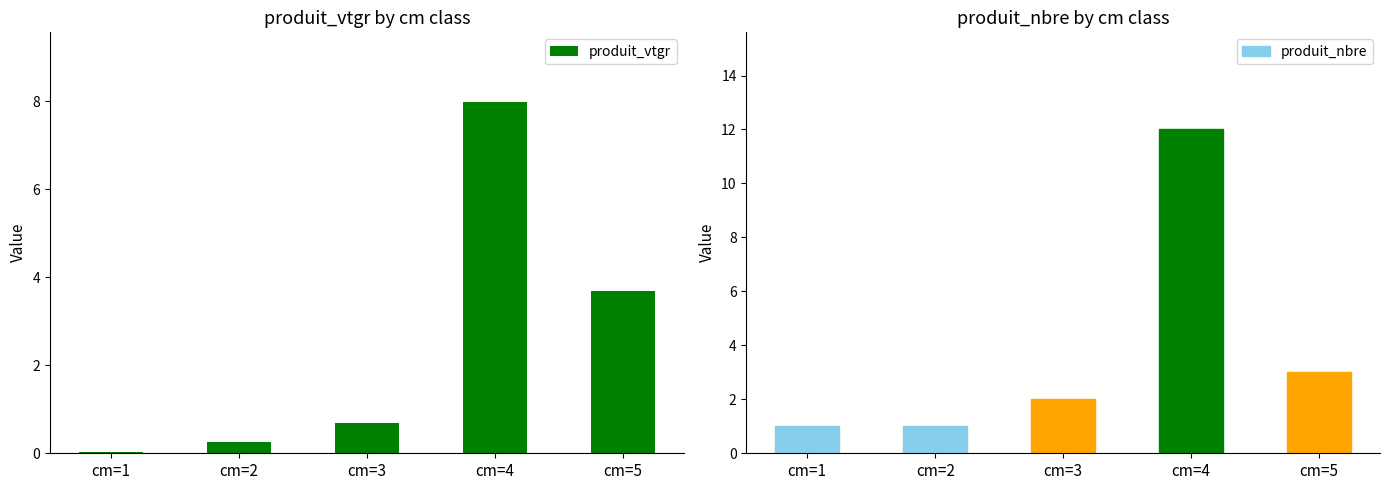

How many bars are there in total?

10